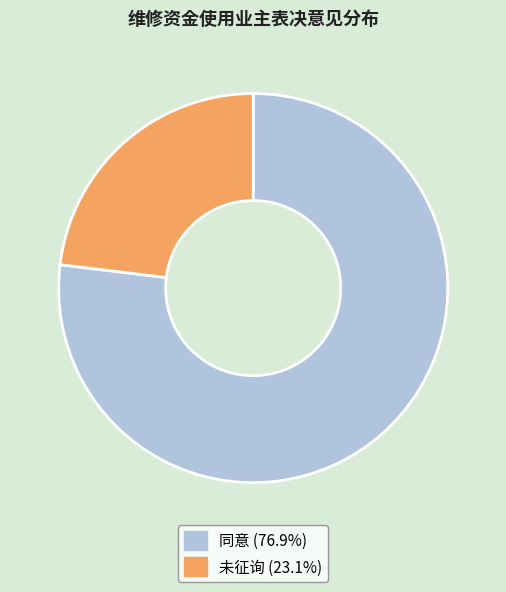

Count the number of slices in the pie.

2